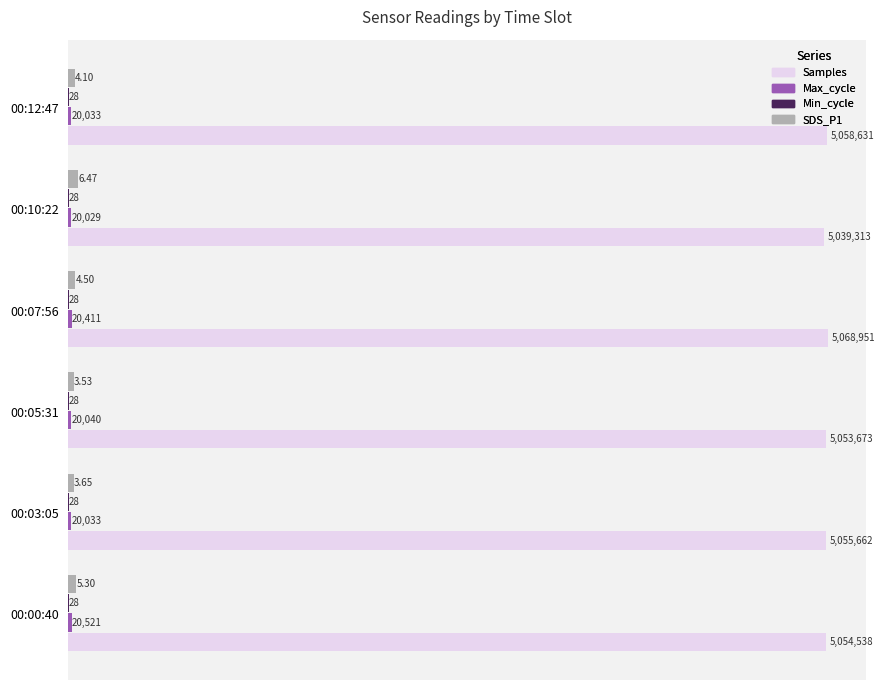

How many categories are shown in the chart?

6